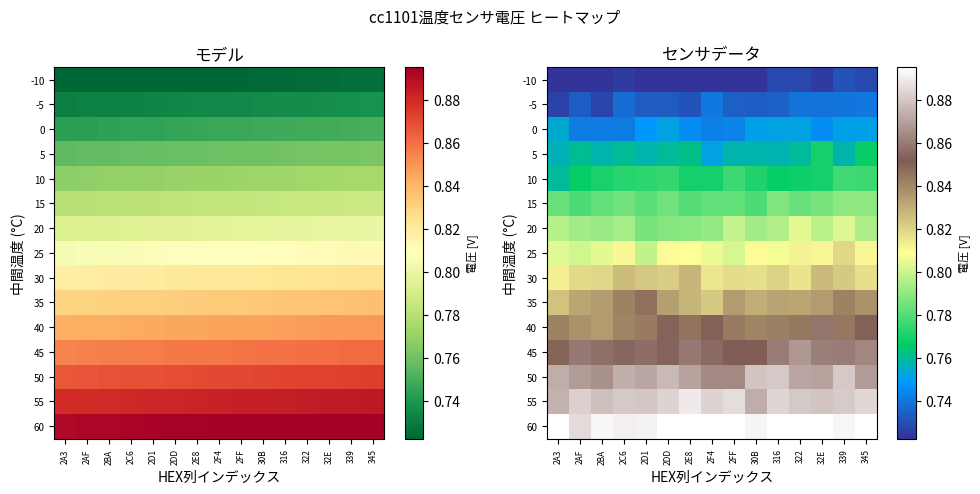

The 40 series shows 0.3 at 2AF. True or false?

False